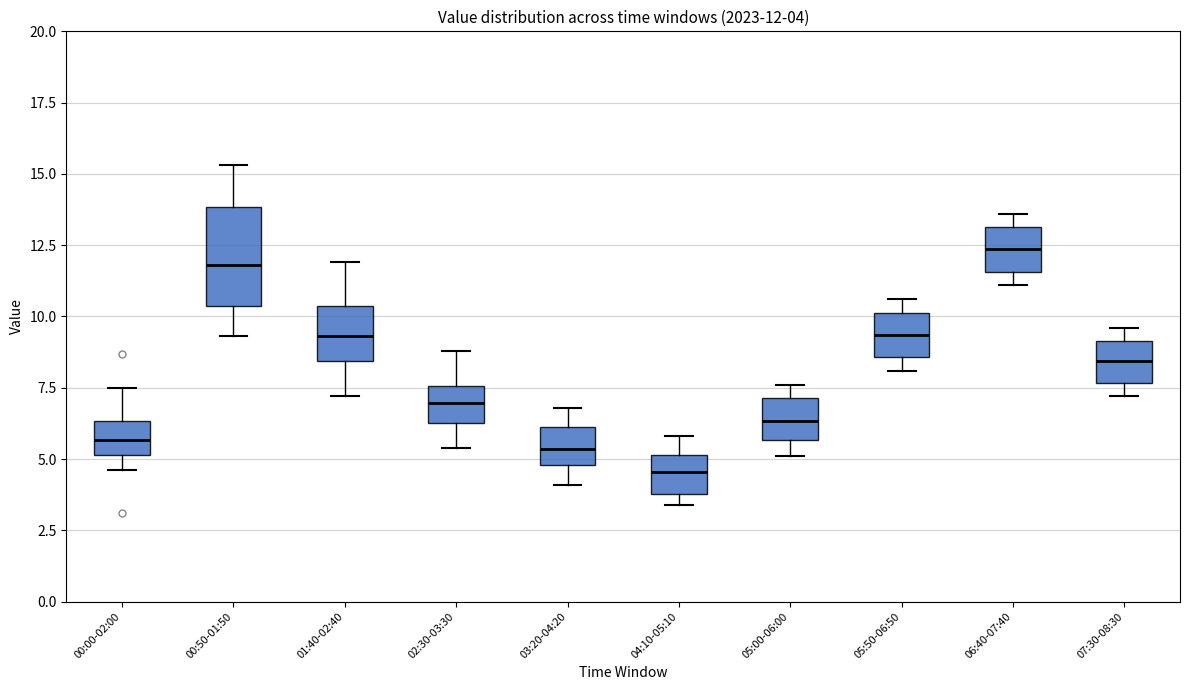

Which box is the tallest, from its lower edge to its upper edge?

00:50-01:50